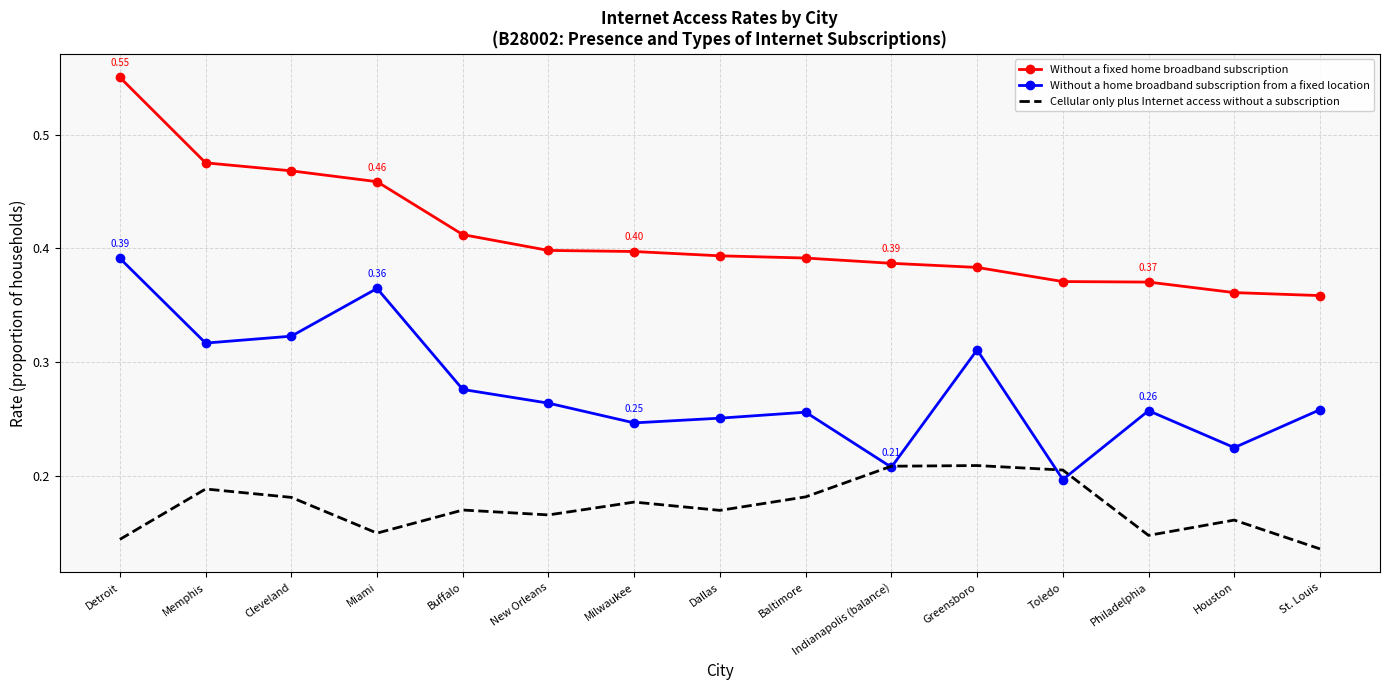

Which series has the largest total across all categories?

Without a fixed home broadband subscription